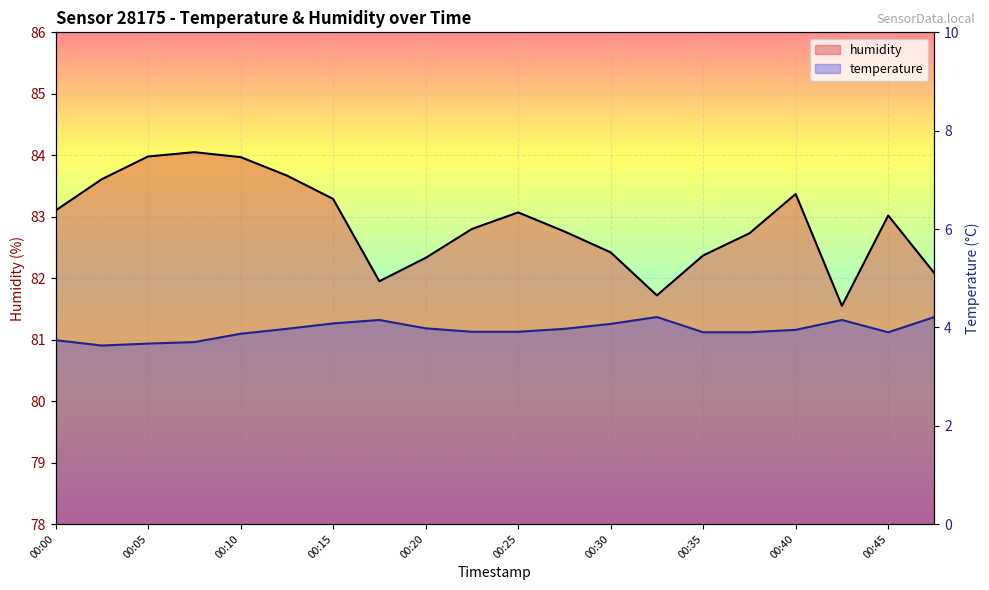

The value of humidity at 00:03 is 137.9. True or false?

False